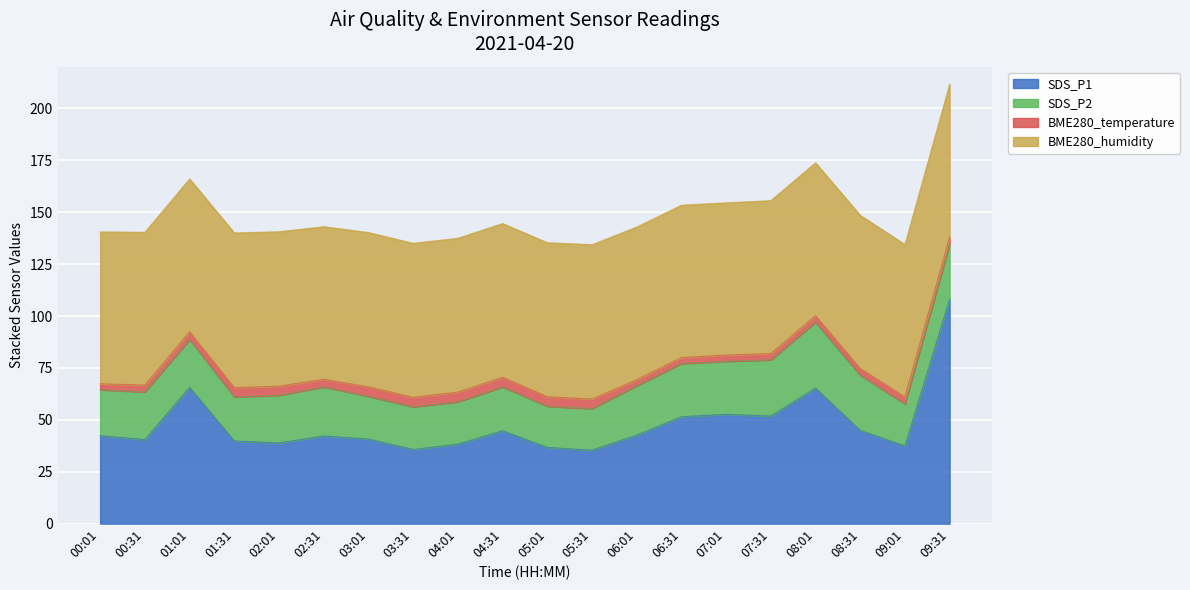

Rank the series at 02:31 from lowest to highest value.

BME280_temperature, SDS_P2, SDS_P1, BME280_humidity